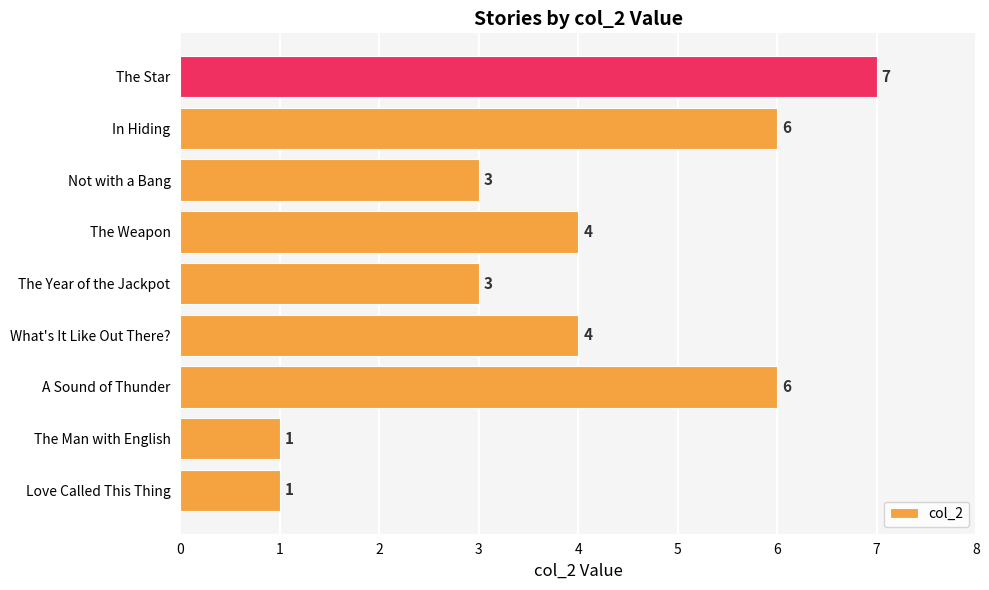

True or false: the data shows 3 at The Year of the Jackpot.

True